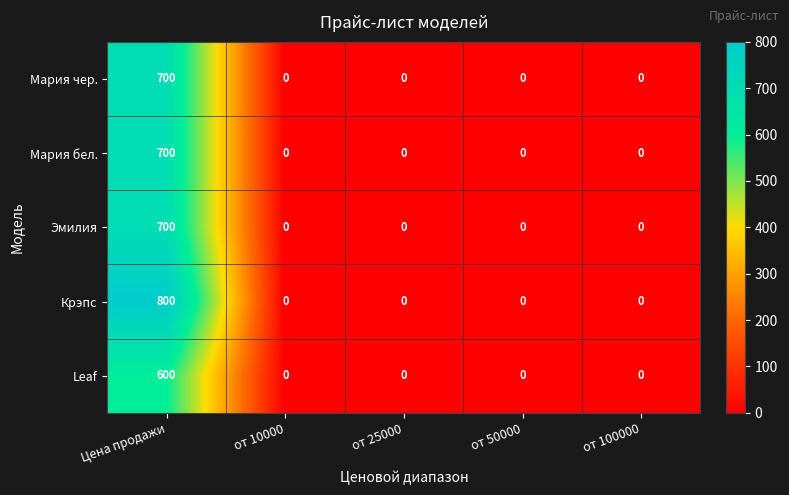

Reading left to right, transcribe all the data shown in this chart.

Мария чер.: 700	0	0	0	0
Мария бел.: 700	0	0	0	0
Эмилия: 700	0	0	0	0
Крэпс: 800	0	0	0	0
Leaf: 600	0	0	0	0